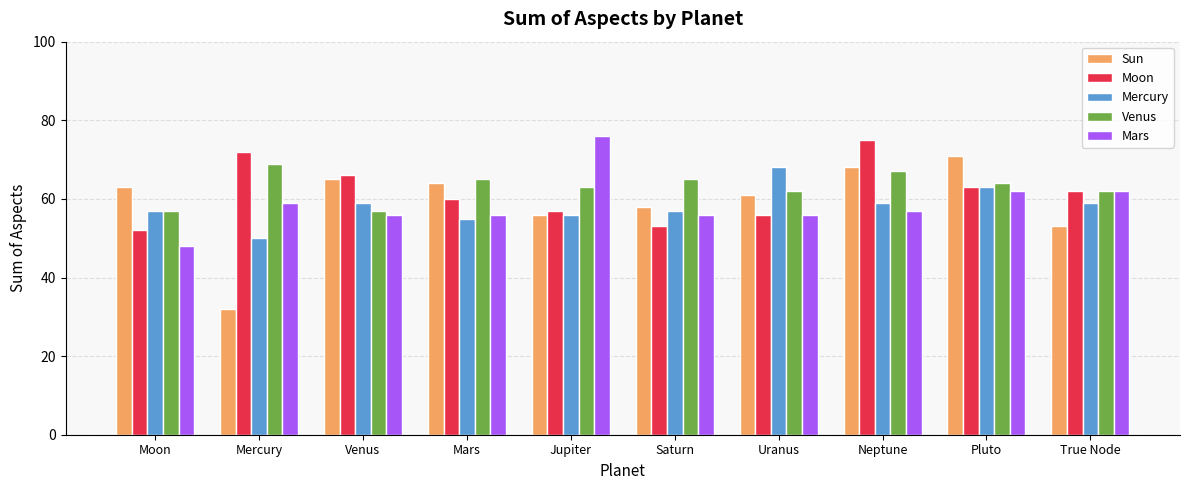

Is the value of Venus at Moon greater than the value of Mercury at Neptune?

No